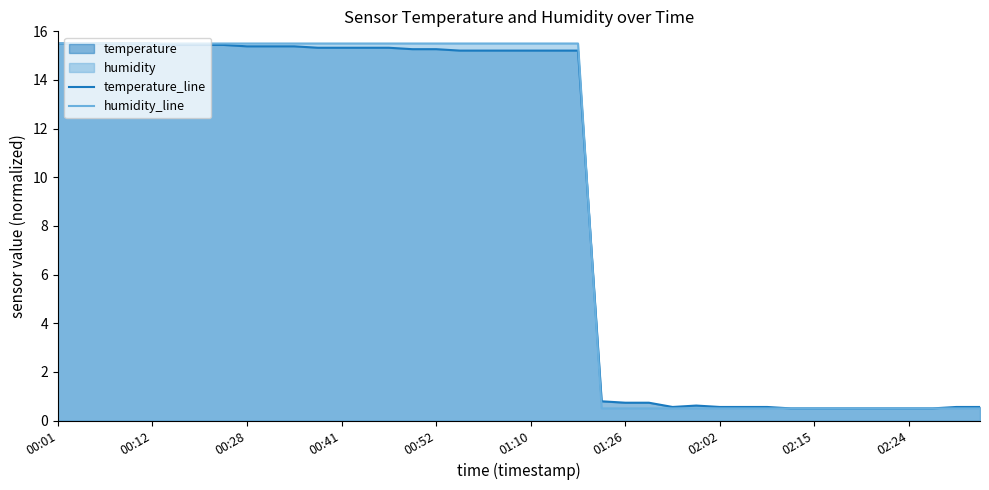

At 17, list the series in order from smallest to largest.

temperature_line, humidity_line